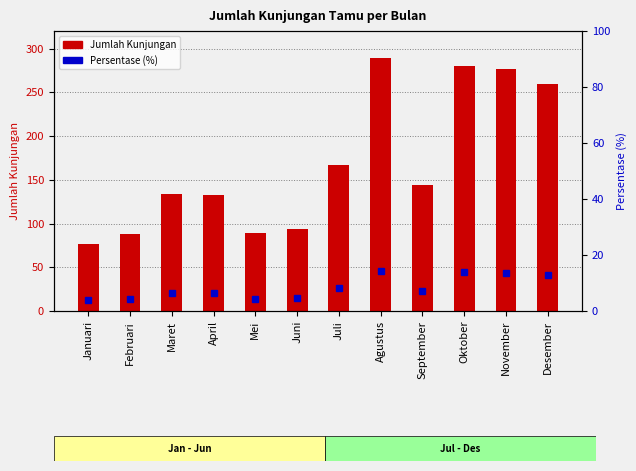

At how many categories does at least one series exceed 86?

11